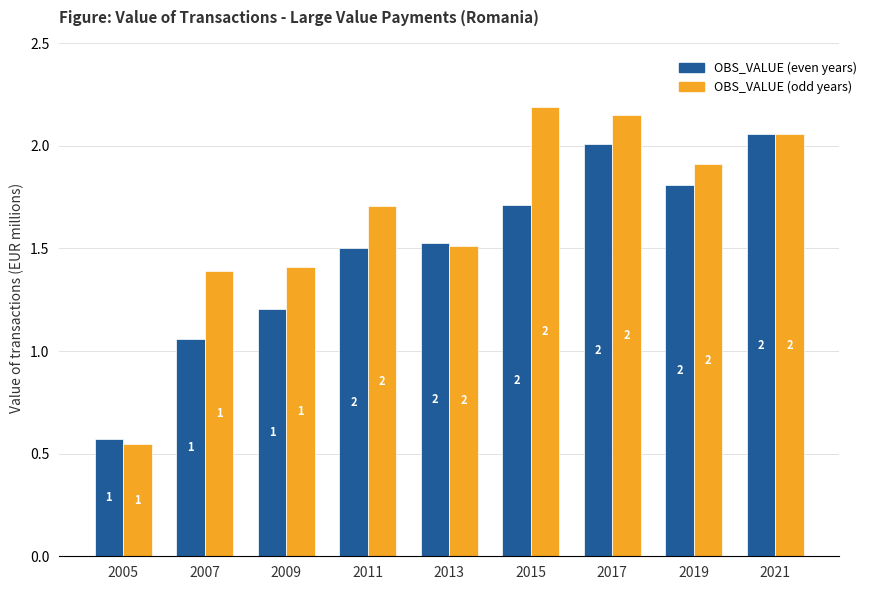

At which label is OBS_VALUE (even years) closest to 1?

2007